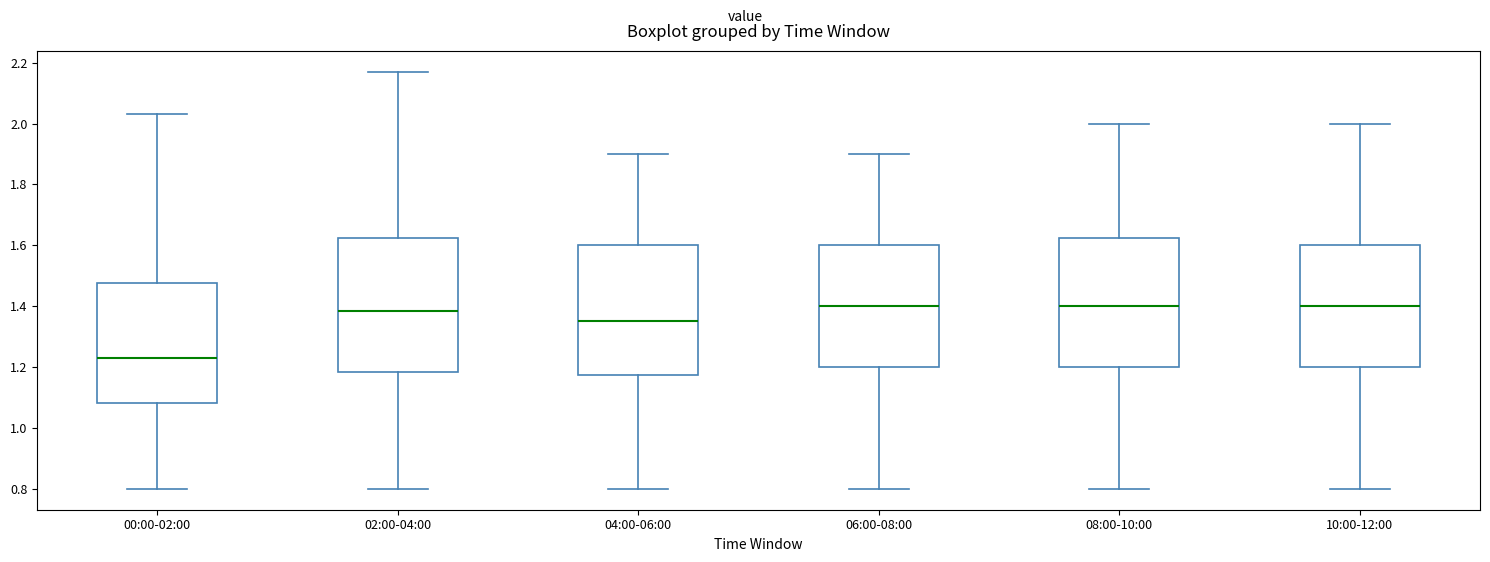

Where does the lower whisker of the box for 00:00-02:00 end on the y-axis? The values are not printed on the chart, so give them approximately, as read against the axis.

0.80